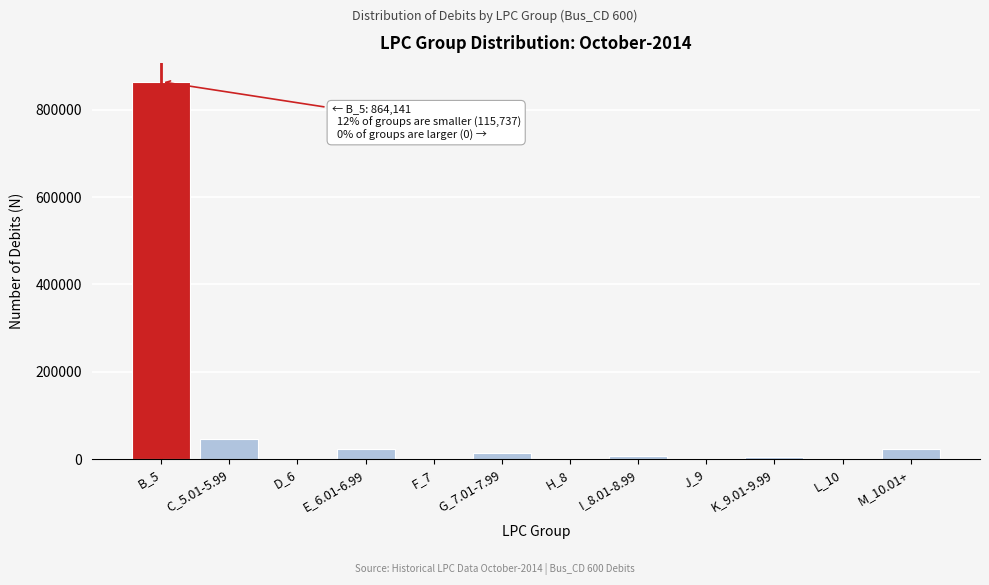

At which category does the chart reach its peak across all series?

B_5